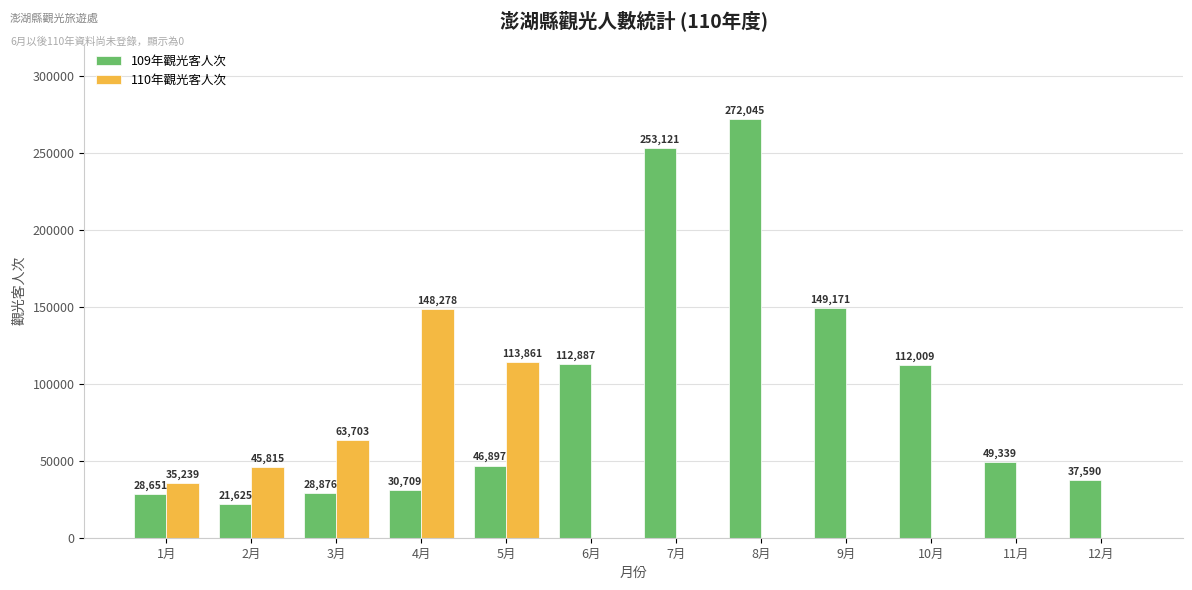

What is the total value across all series at 8月?

272045